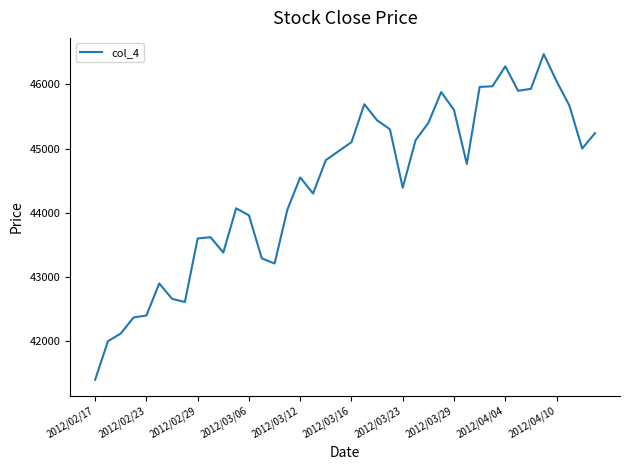

What is the minimum value shown in the chart?

41400